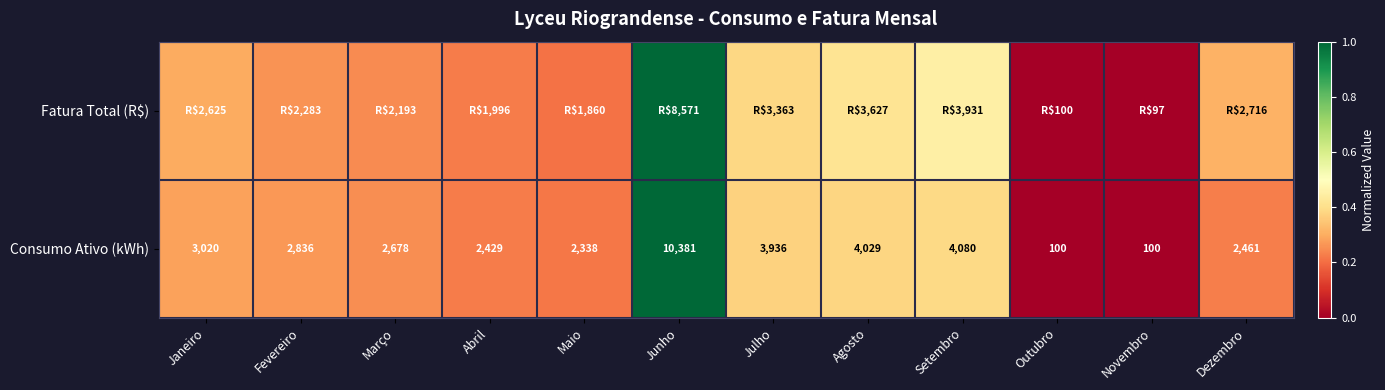

Where is Consumo Ativo (kWh) nearest to the value 5240?

Setembro